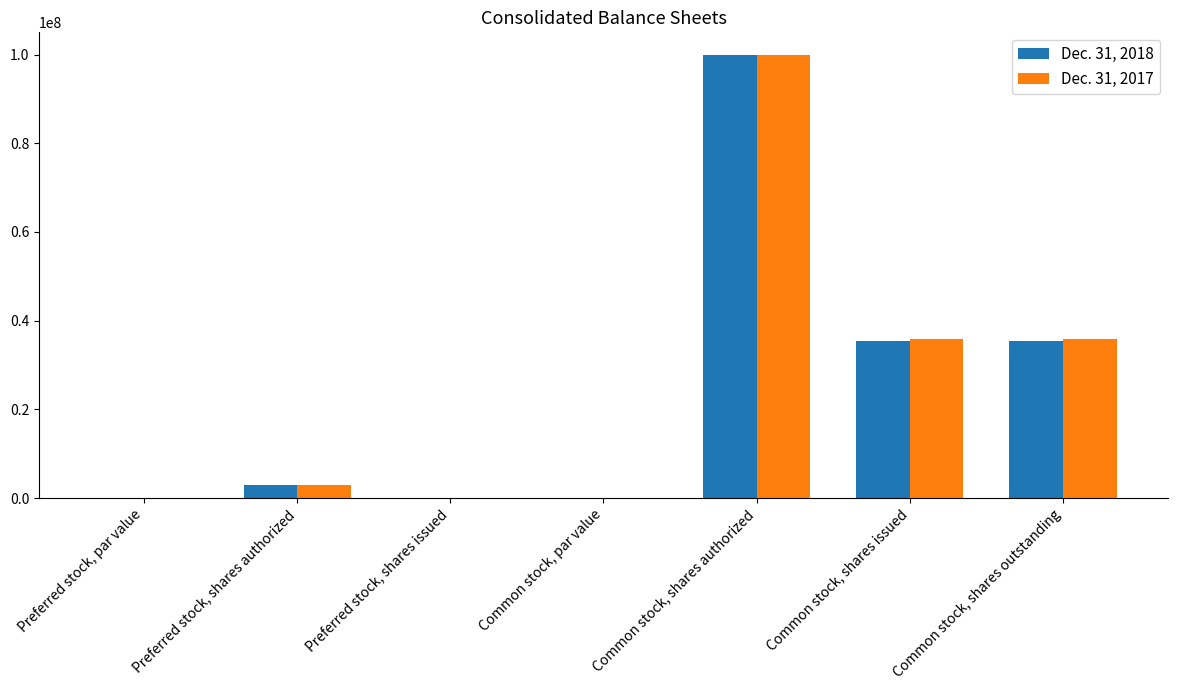

What is the sum of all Dec. 31, 2017 values?

174658000.0